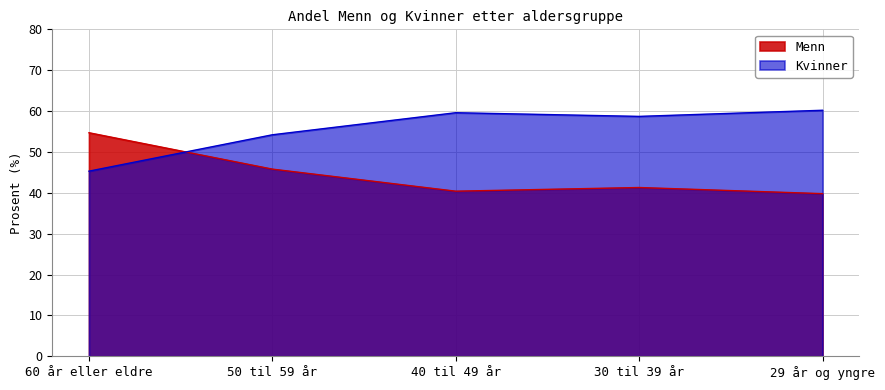

Which category has the highest value in the Kvinner series?

29 år og yngre